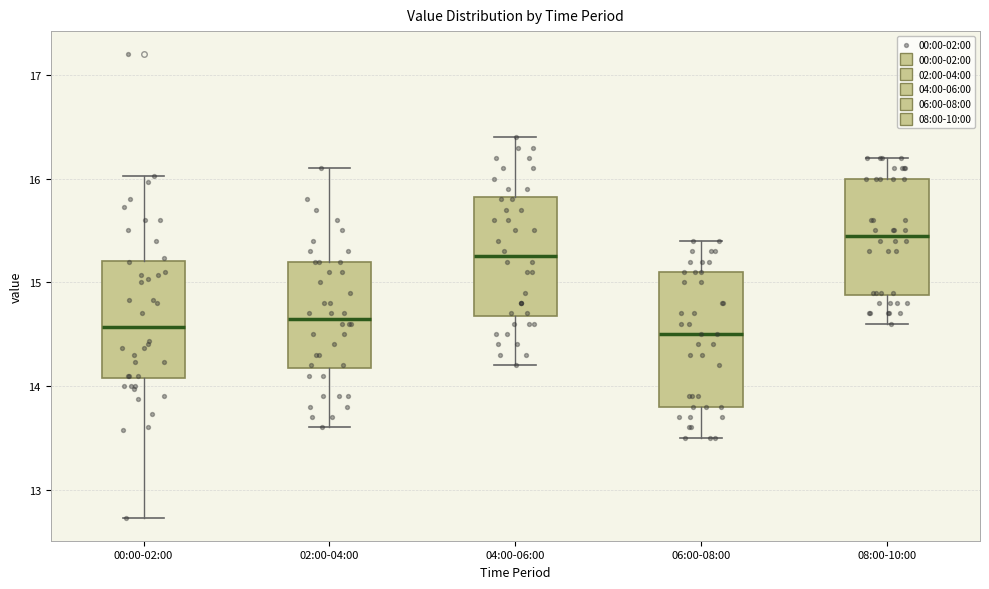

Which box is the tallest, from its lower edge to its upper edge?

06:00-08:00